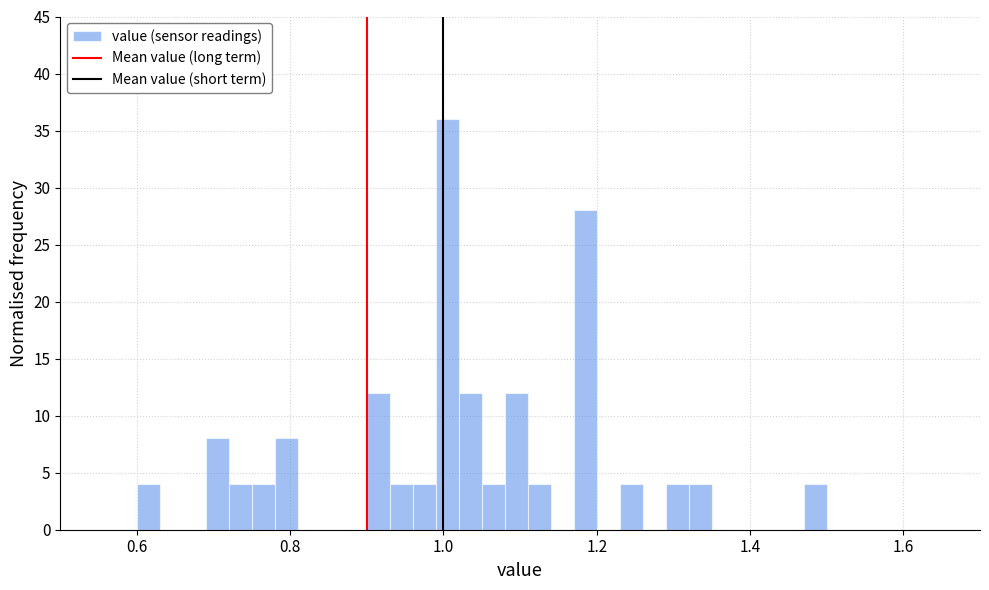

Around what value on the x-axis is the tallest bar? Give the approximate position of its centre, as read against the axis.

1.00